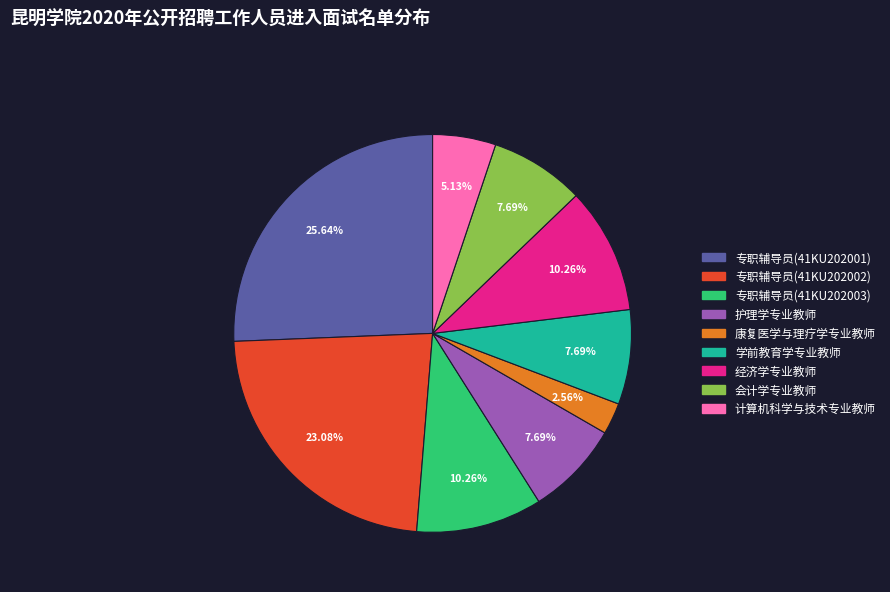

To the nearest percent, what is the difference between the 护理学专业教师 and 计算机科学与技术专业教师 slice percentages?

3%